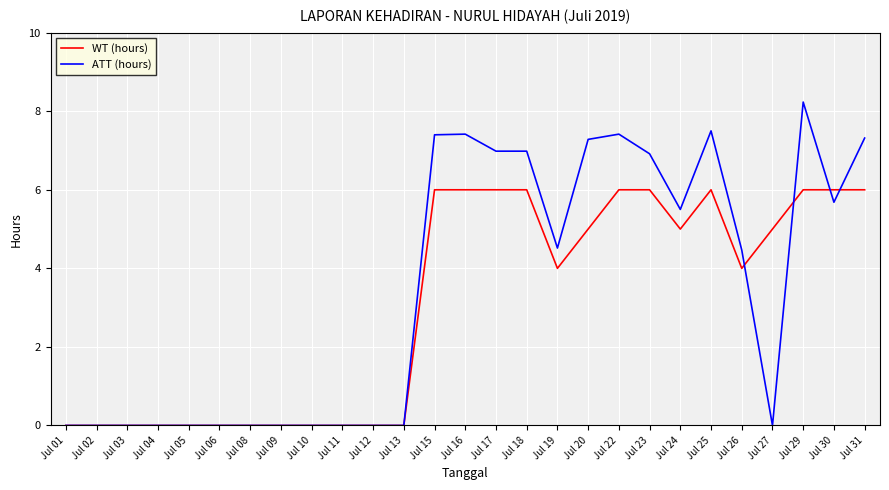

Reading left to right, list all the values displayed in this chart.

WT (hours): 0.0	0.0	0.0	0.0	0.0	0.0	0.0	0.0	0.0	0.0	0.0	0.0	6.0	6.0	6.0	6.0	4.0	5.0	6.0	6.0	5.0	6.0	4.0	5.0	6.0	6.0	6.0
ATT (hours): 0.0	0.0	0.0	0.0	0.0	0.0	0.0	0.0	0.0	0.0	0.0	0.0	7.4	7.4	7.0	7.0	4.5	7.3	7.4	6.9	5.5	7.5	4.5	0.0	8.2	5.7	7.3